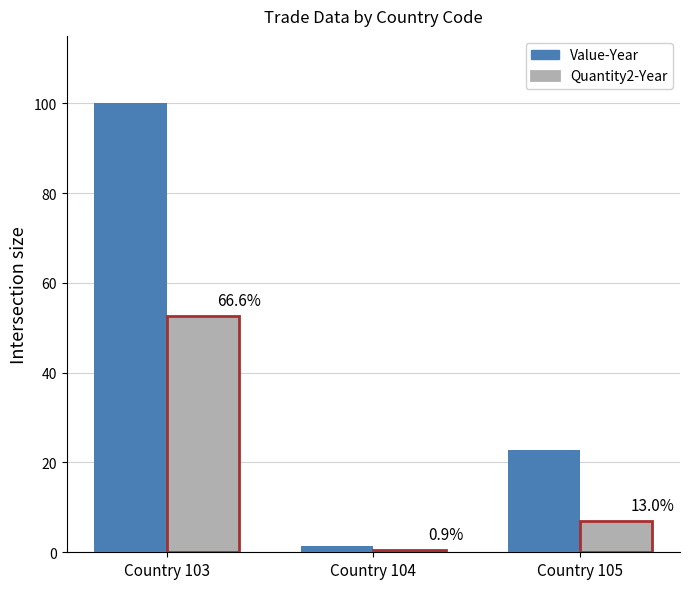

Rank the categories by Quantity2-Year value from lowest to highest.

Country 104, Country 105, Country 103